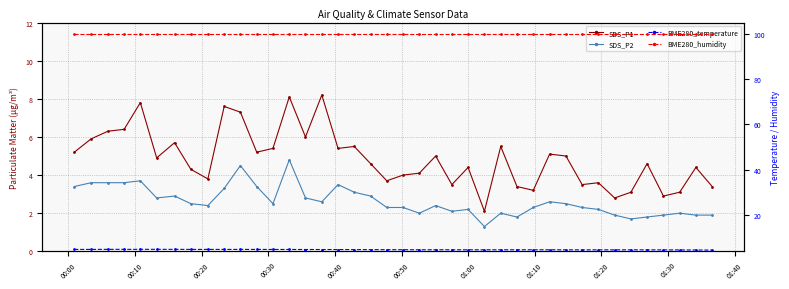

True or false: SDS_P1 and BME280_humidity cross at least once.

False